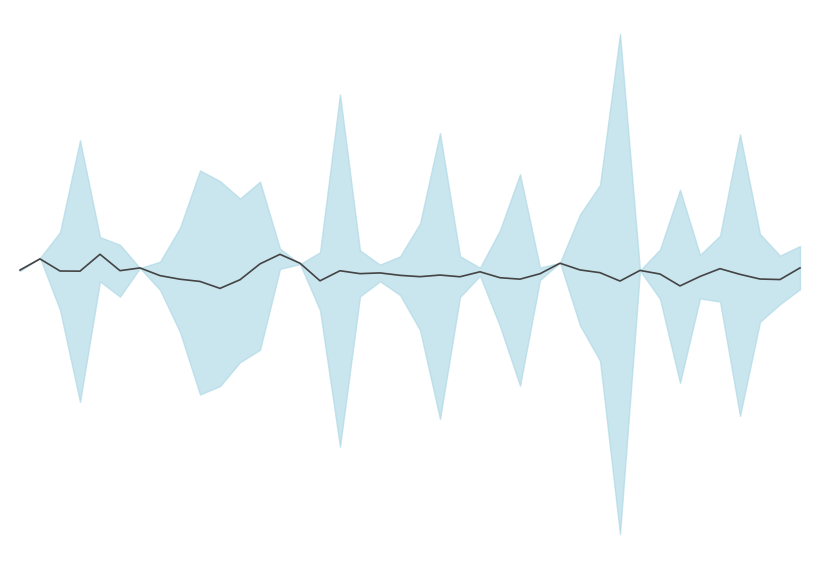

What is the difference between the maximum and minimum values?

0.8